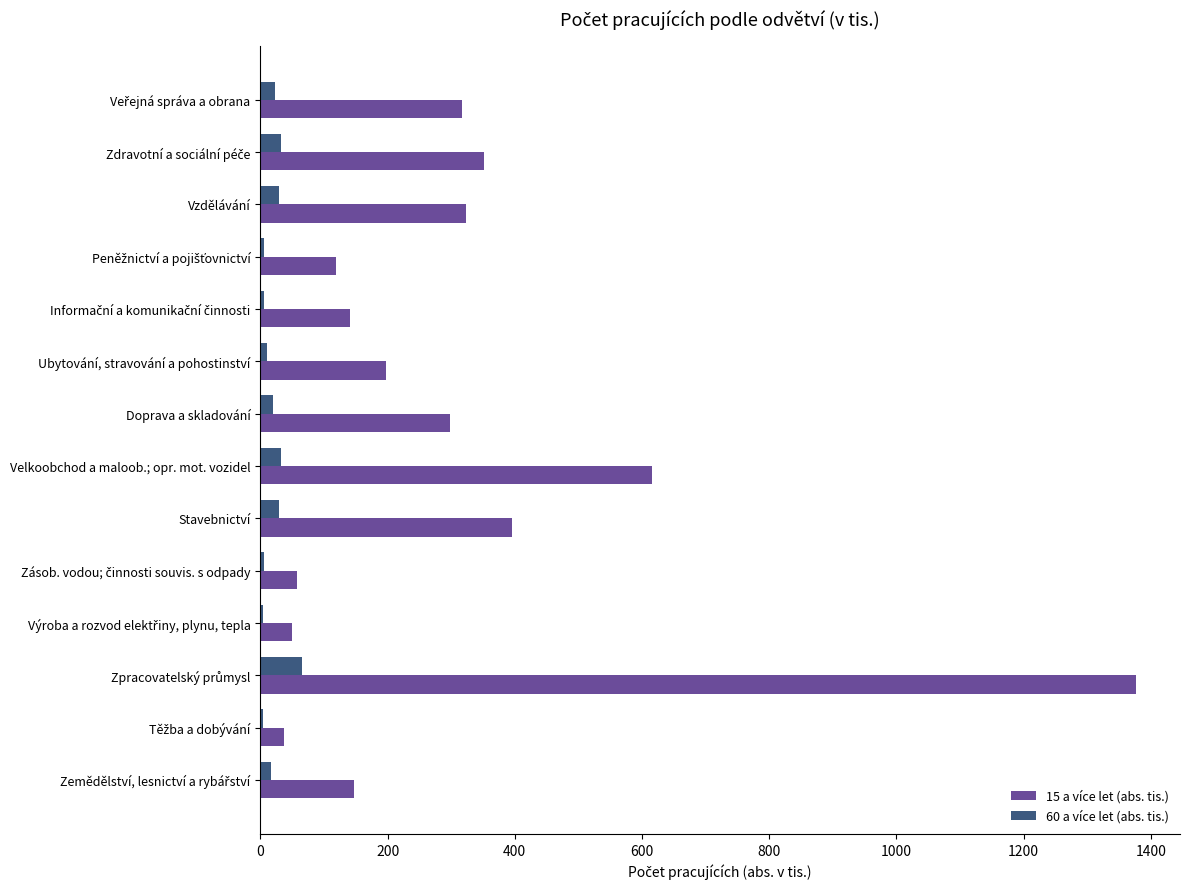

Between Velkoobchod a maloob.; opr. mot. vozidel and Vzdělávání, which series saw the biggest shift?

15 a více let (abs. tis.)